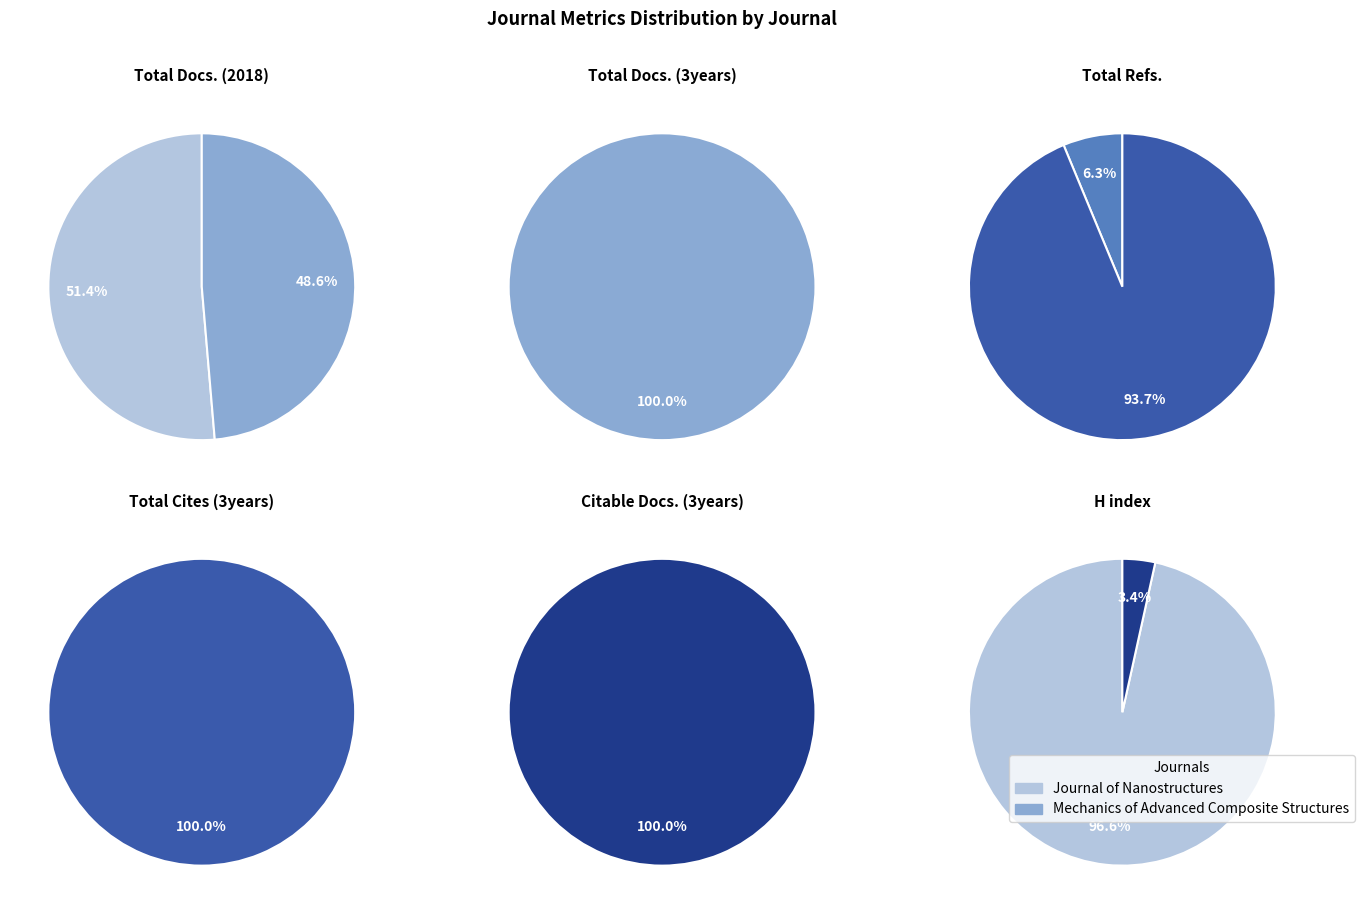

Rank the series at Journal of Nanostructures from highest to lowest value.

H index, Total Cites (3years), Total Docs. (3years), Total Refs., Citable Docs. (3years), Total Docs. (2018)